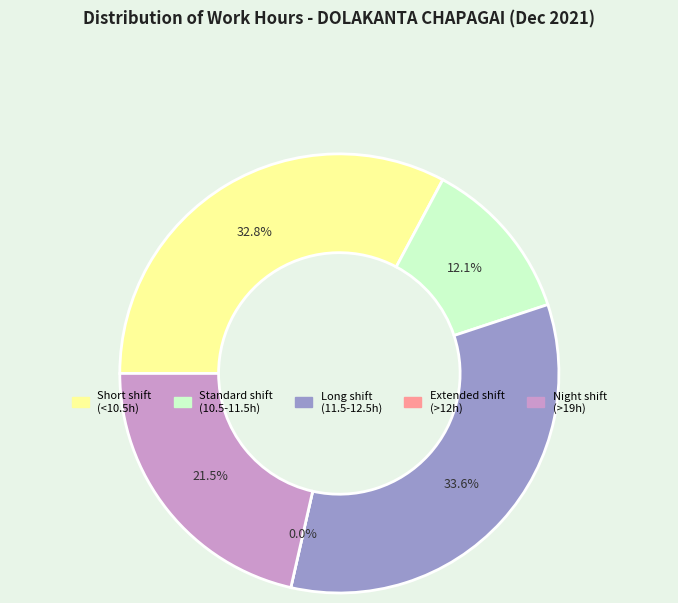

The Day 1 slice represents 1% of the pie. True or false?

False